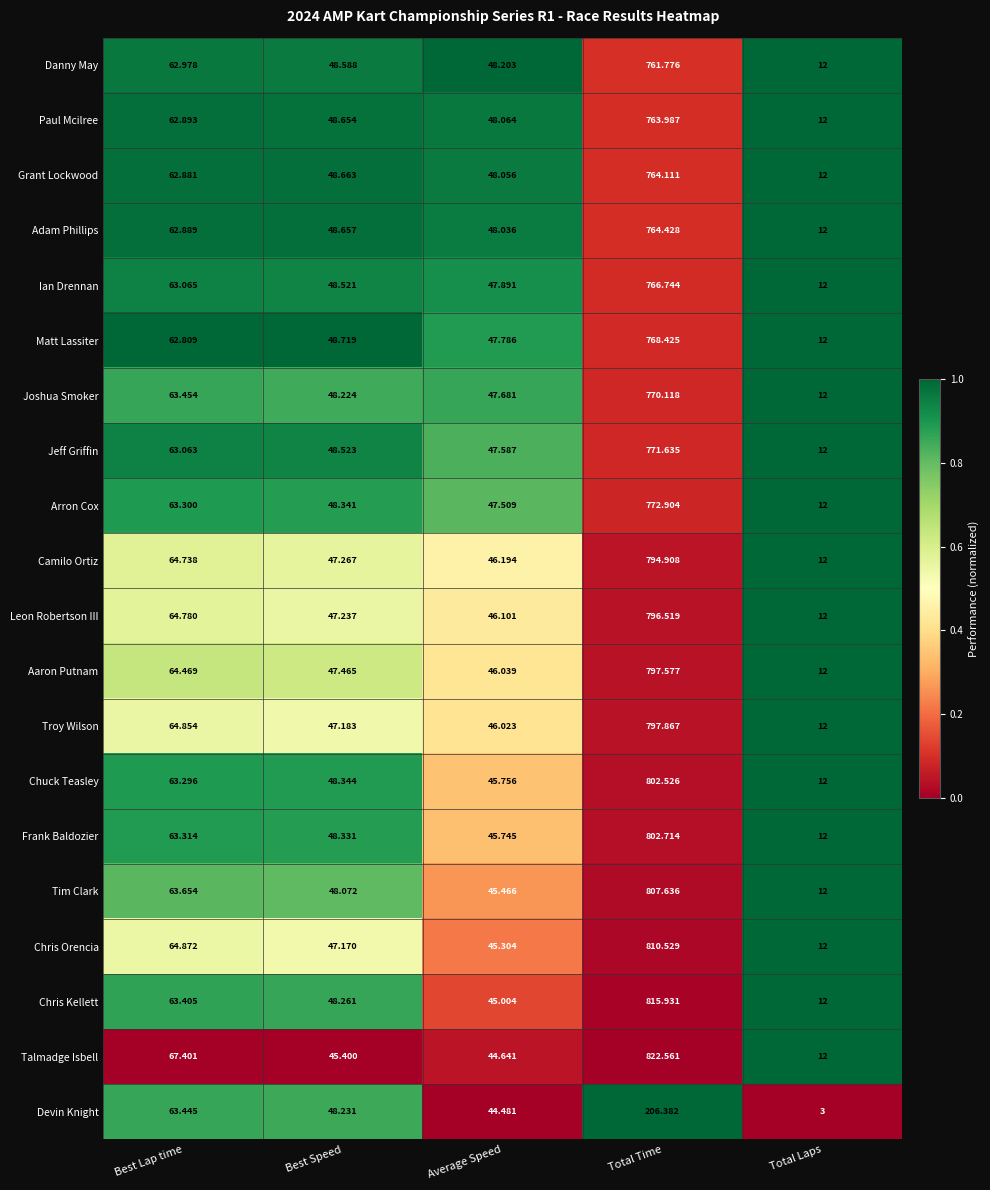

At which category is the sum across all series the highest?

Total Time